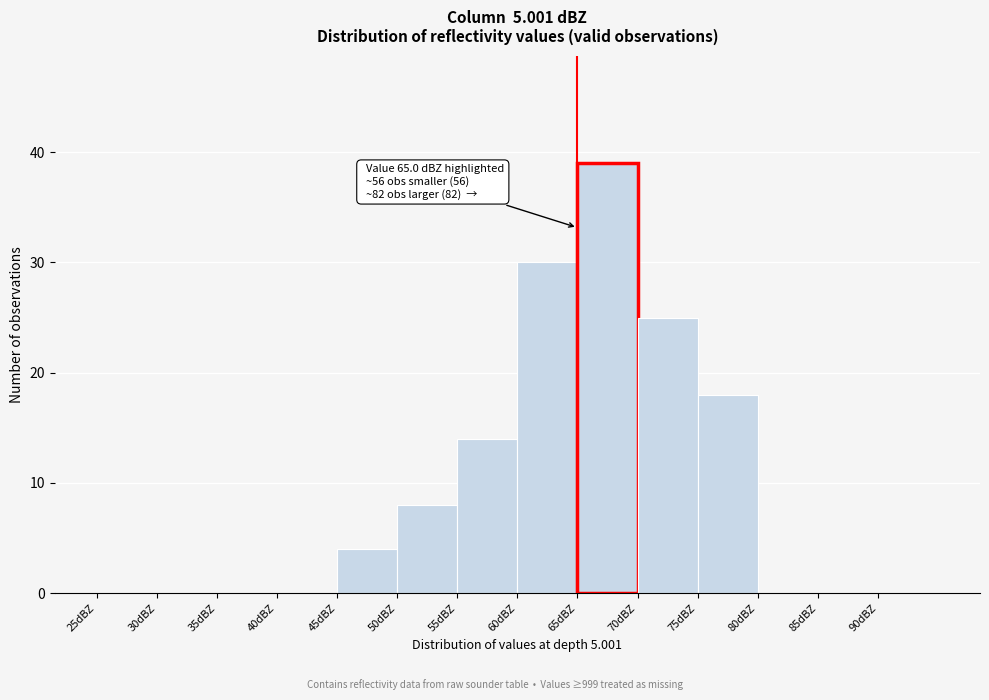

Which range on the x-axis has the tallest bar?

65 to 70